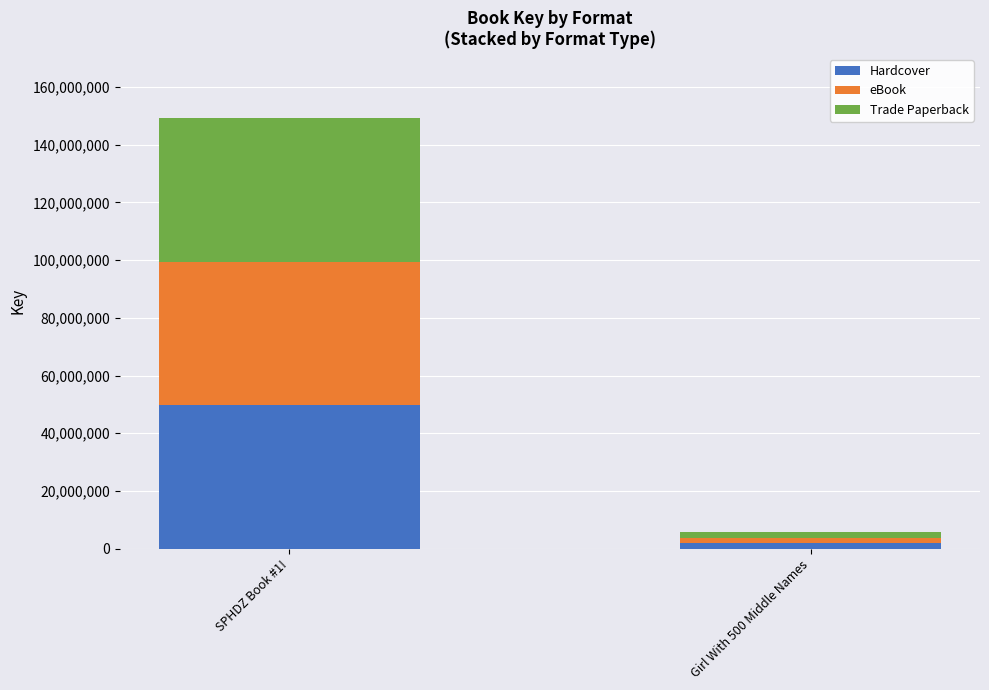

How many distinct data groups are displayed?

3